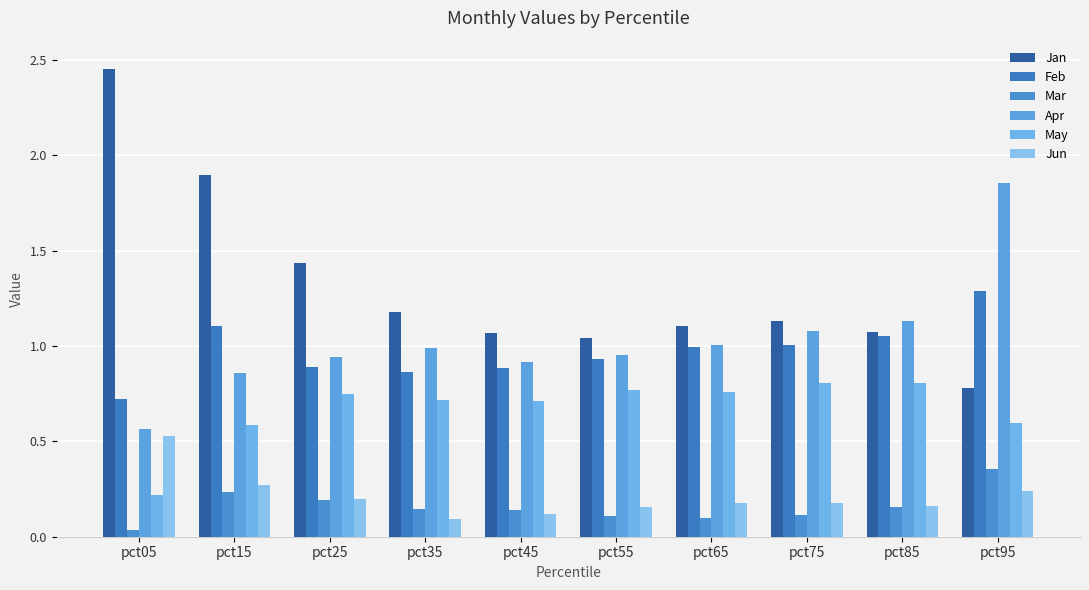

What is the sum of all Mar values?

1.6